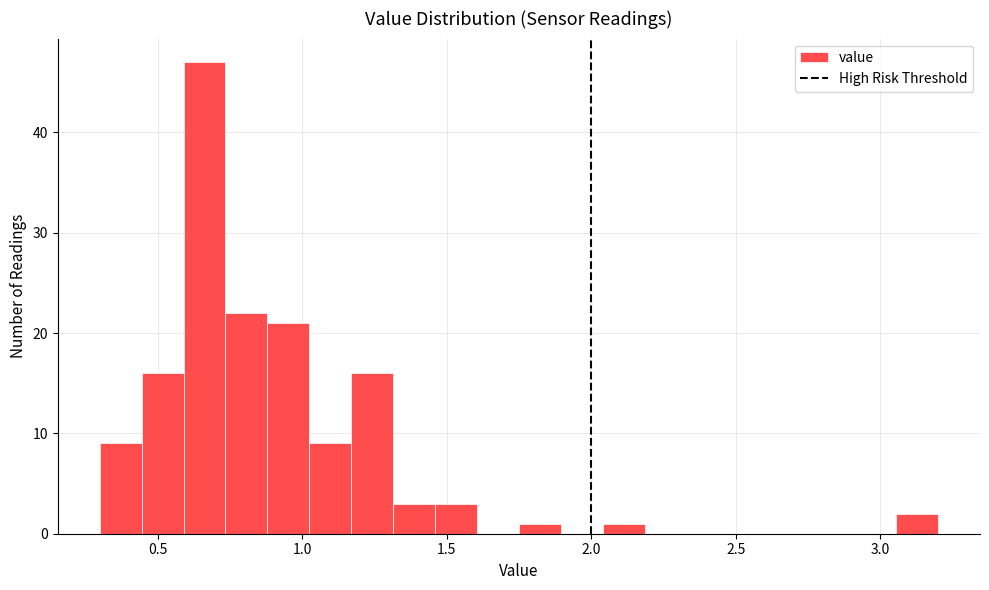

Read against the x-axis, roughly where is the centre of the tallest bar?

0.65